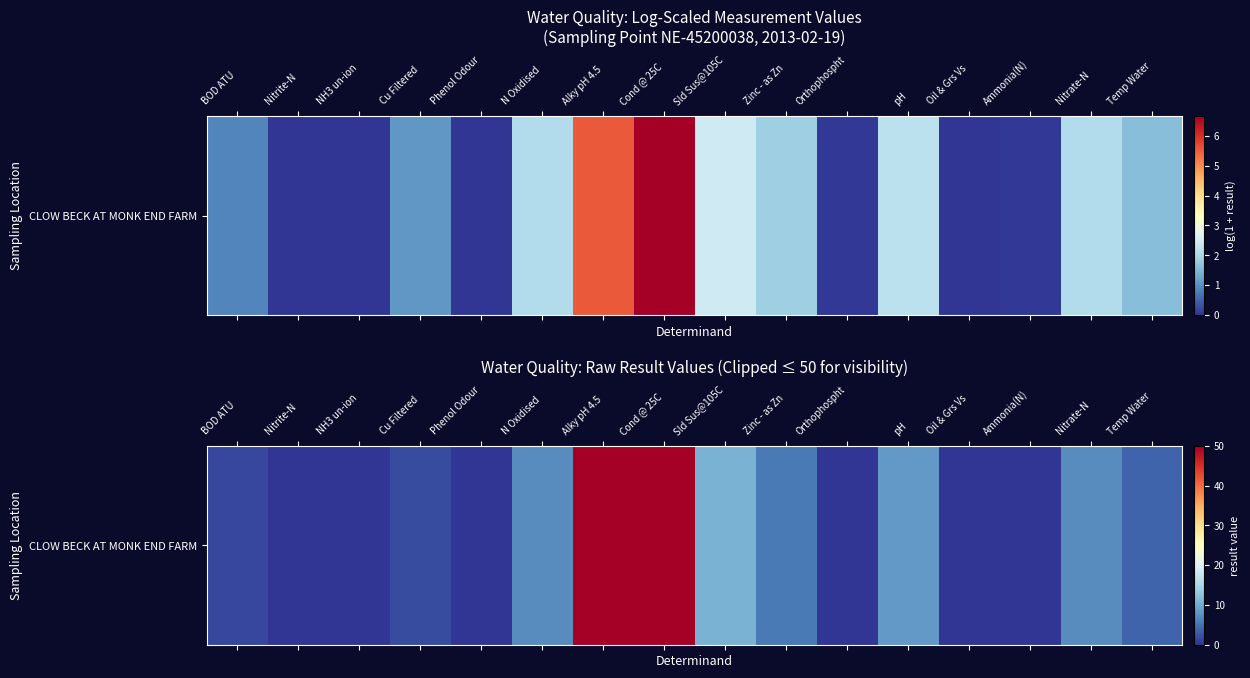

Reading right to left, what are all the values shown in this chart?

3.9	7.1	0.0	0.0	8.3	0.0	5.5	10.7	50.0	50.0	7.1	0.0	1.9	0.0	0.0	1.4